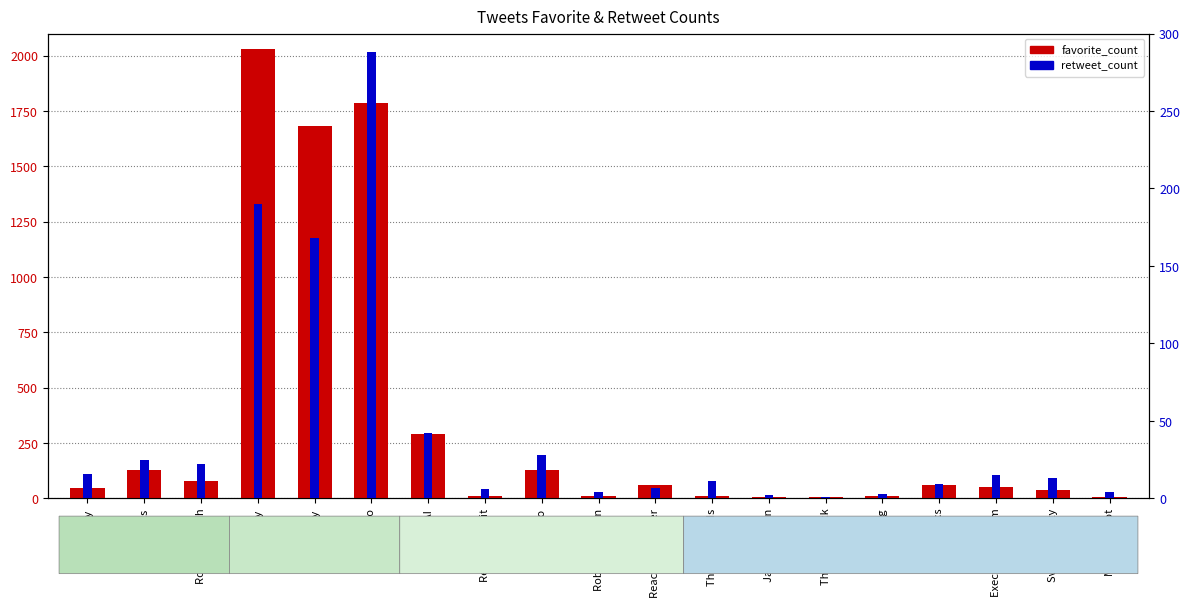

What is the greatest value displayed?

2030